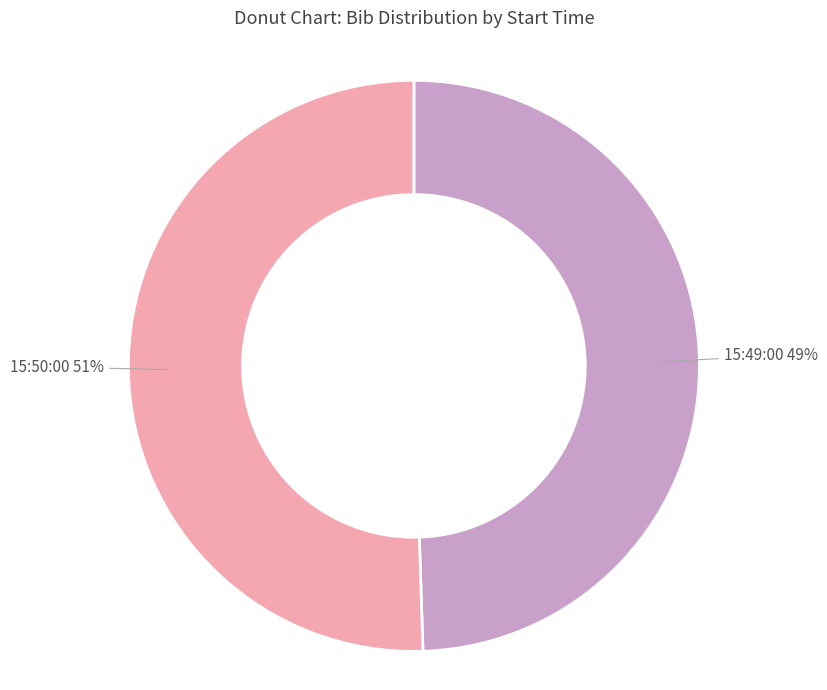

To the nearest percent, what is the average slice percentage?

50%